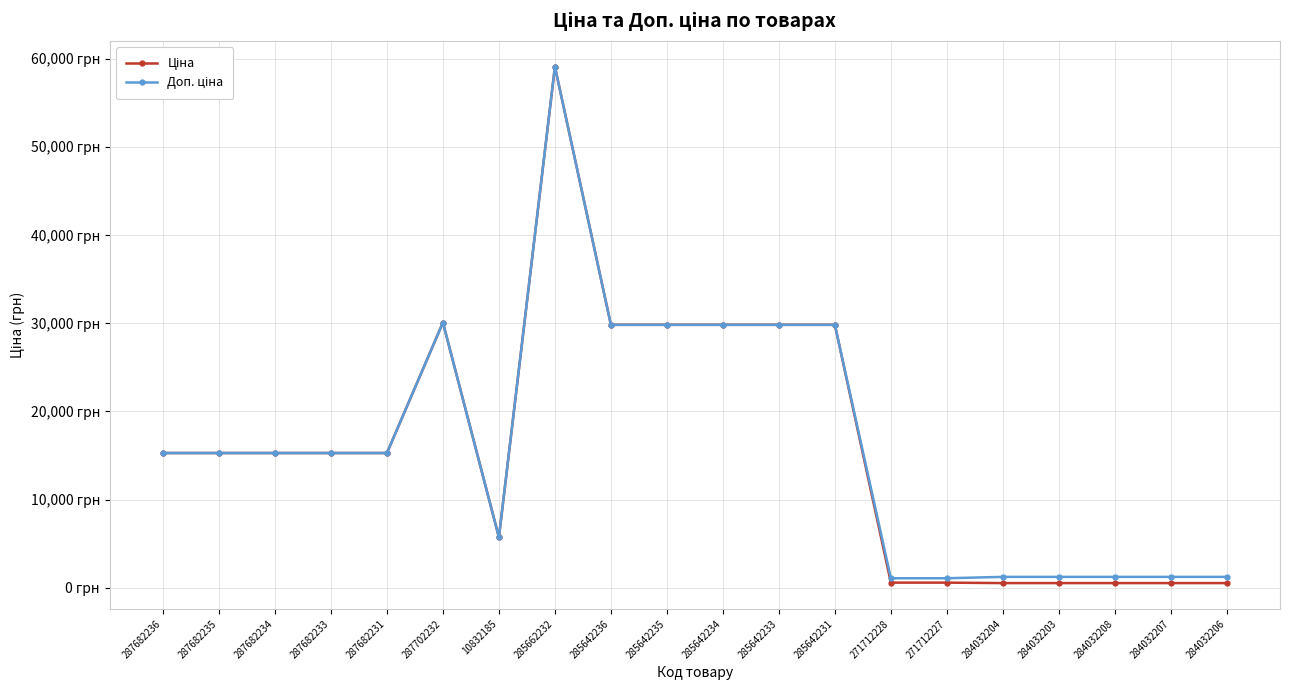

How many interior local peaks does the Доп. ціна series have?

2